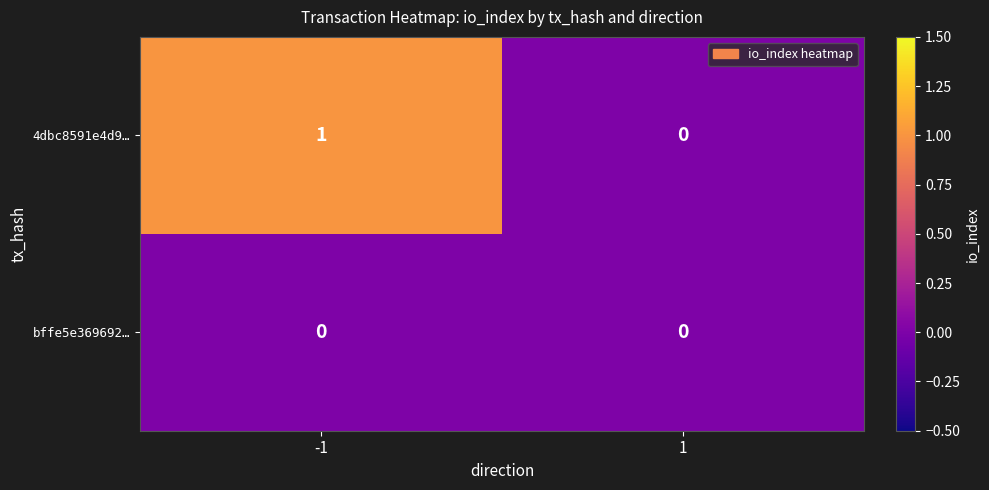

Which series has the widest spread of values?

4dbc8591e4d9…